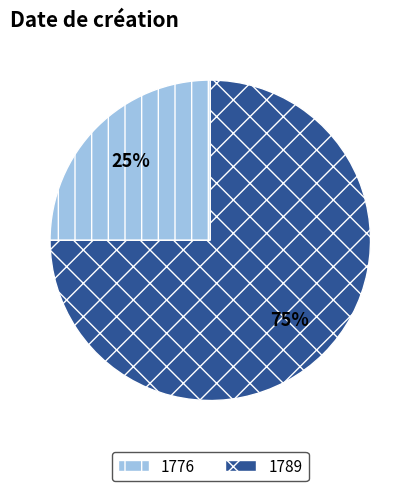

Which has a higher value, 1776 or 1789?

1789